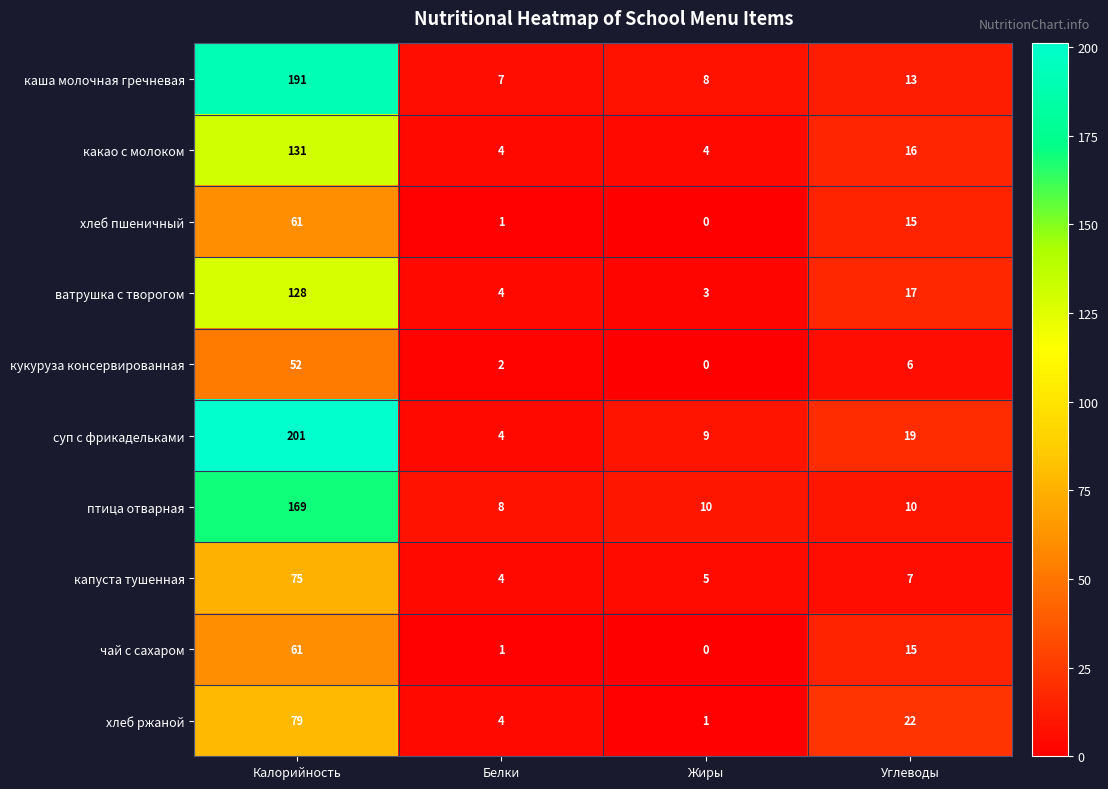

The хлеб пшеничный series shows 2 at Белки. True or false?

False